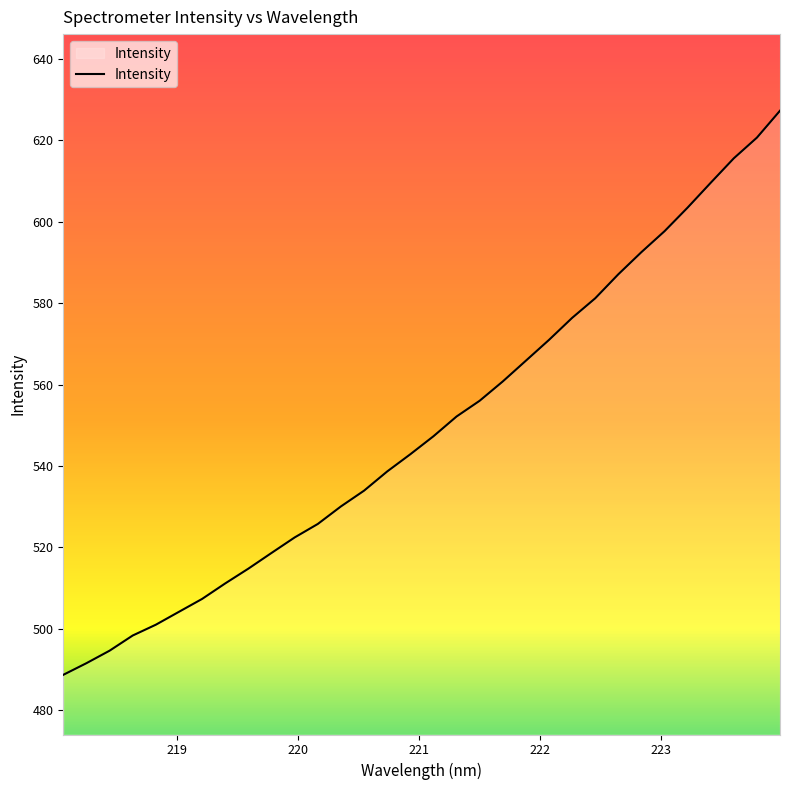

True or false: there are more than 1 points higher than both neighbors.

False